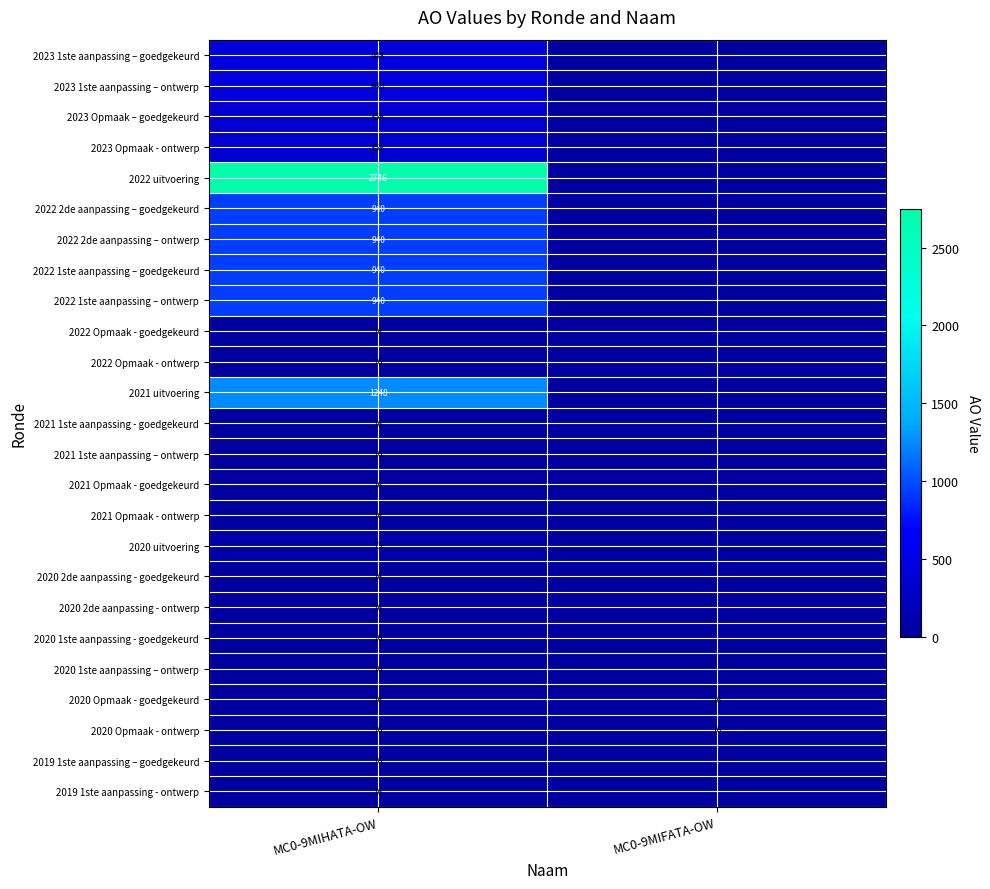

What is the maximum value shown in the chart?

2746